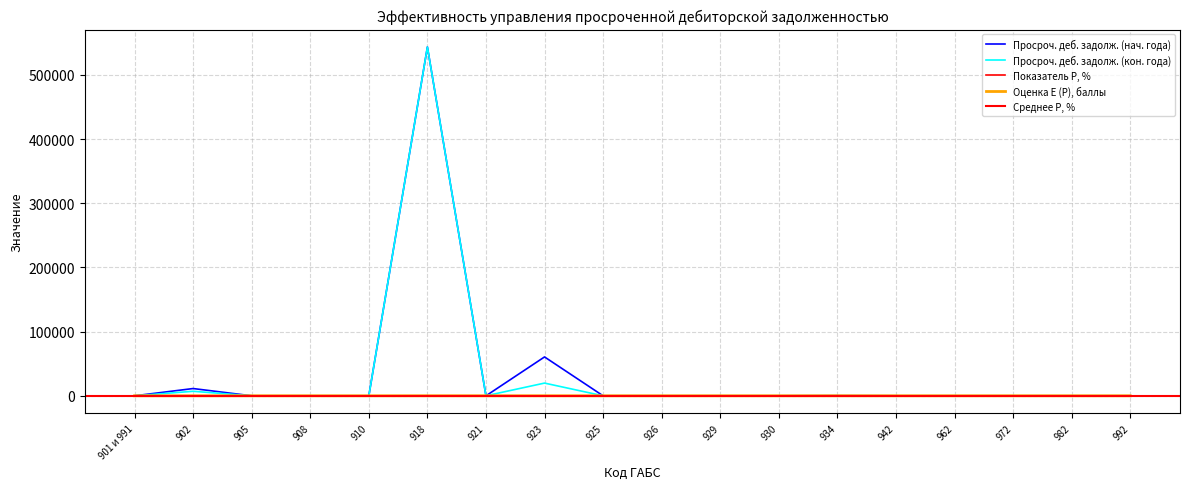

What is the greatest value displayed?

543603.8